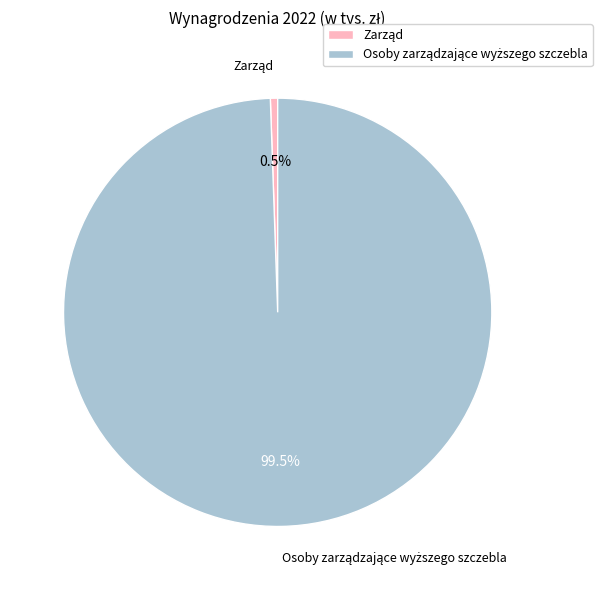

Is there any slice that represents more than half of the pie?

Yes